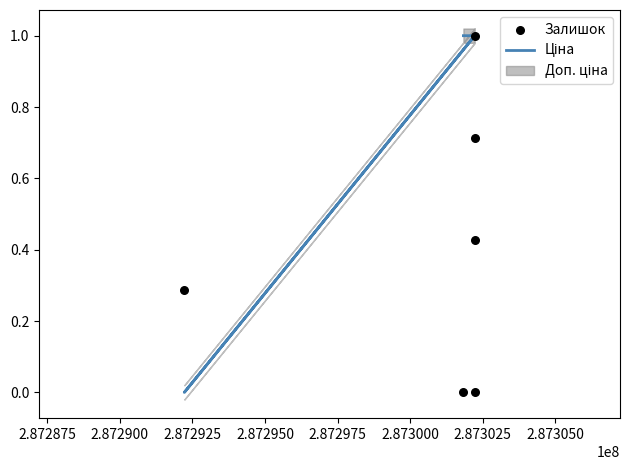

Is the value of Залишок at 2.872925 greater than the value of Ціна at 2.872950?

No